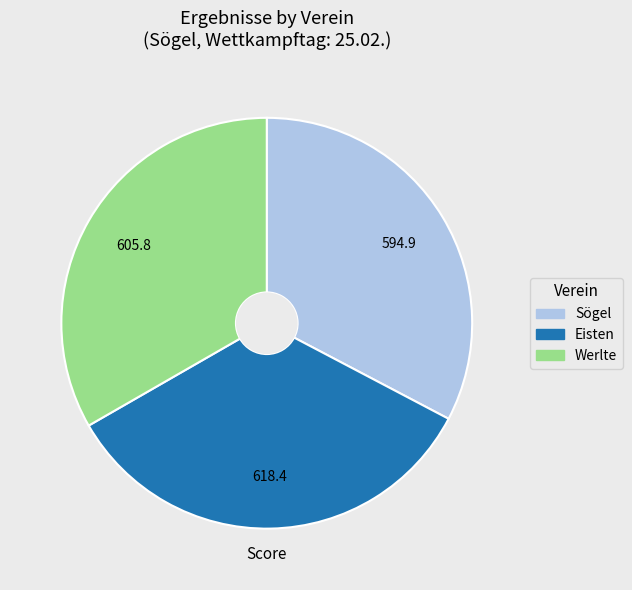

Which has a higher value, Eisten or Werlte?

Eisten